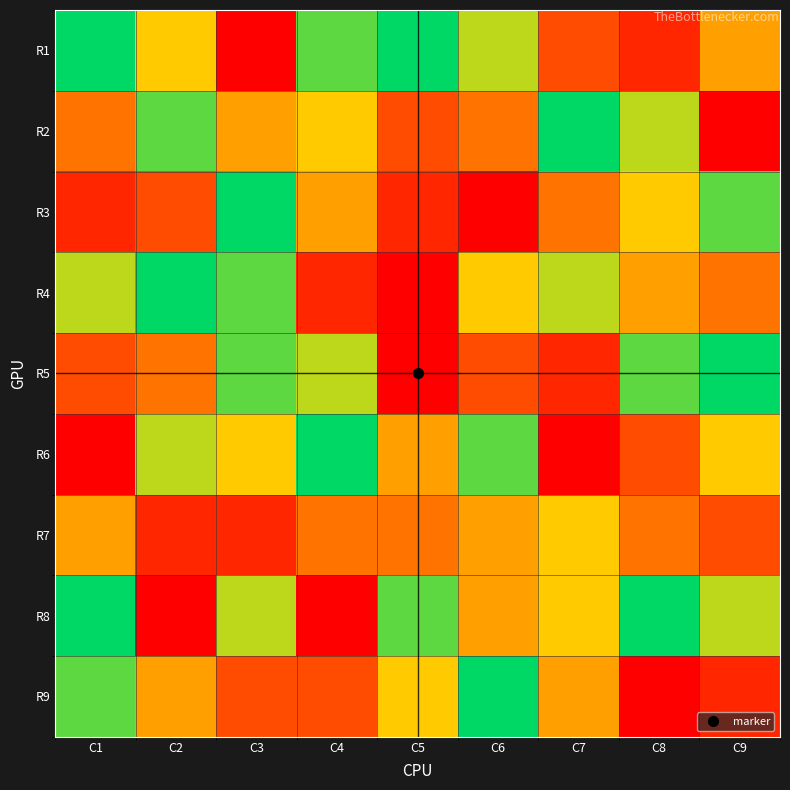

Which category has the highest value across all series?

C1